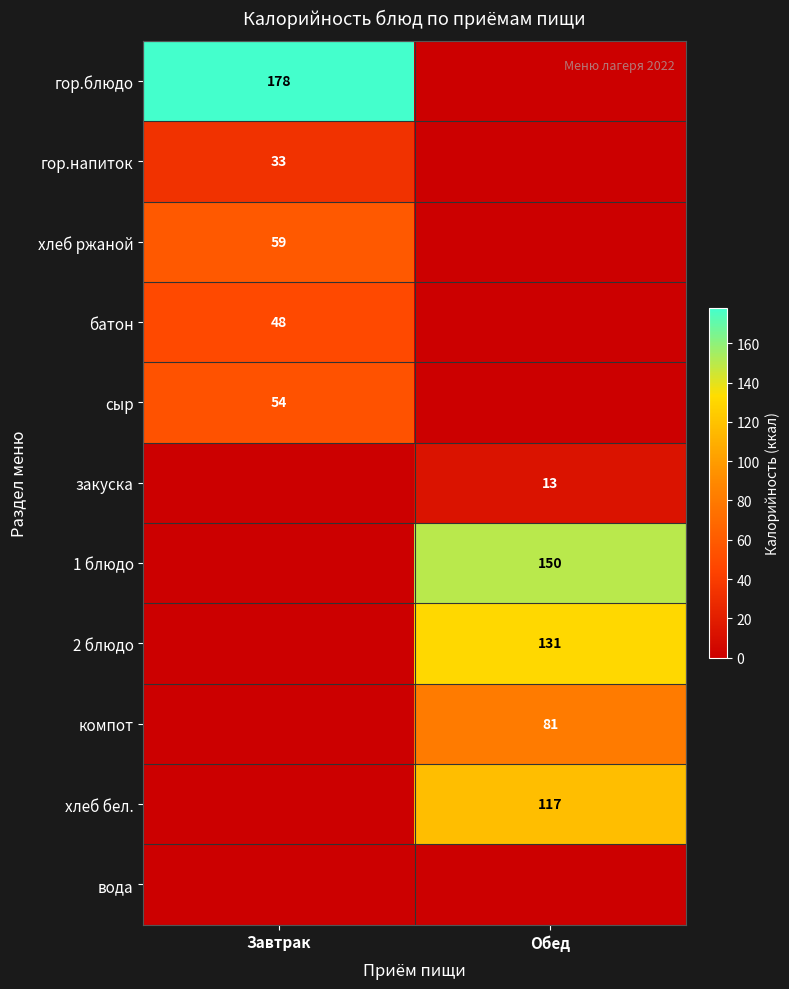

True or false: батон has a value of 22 at Завтрак.

False